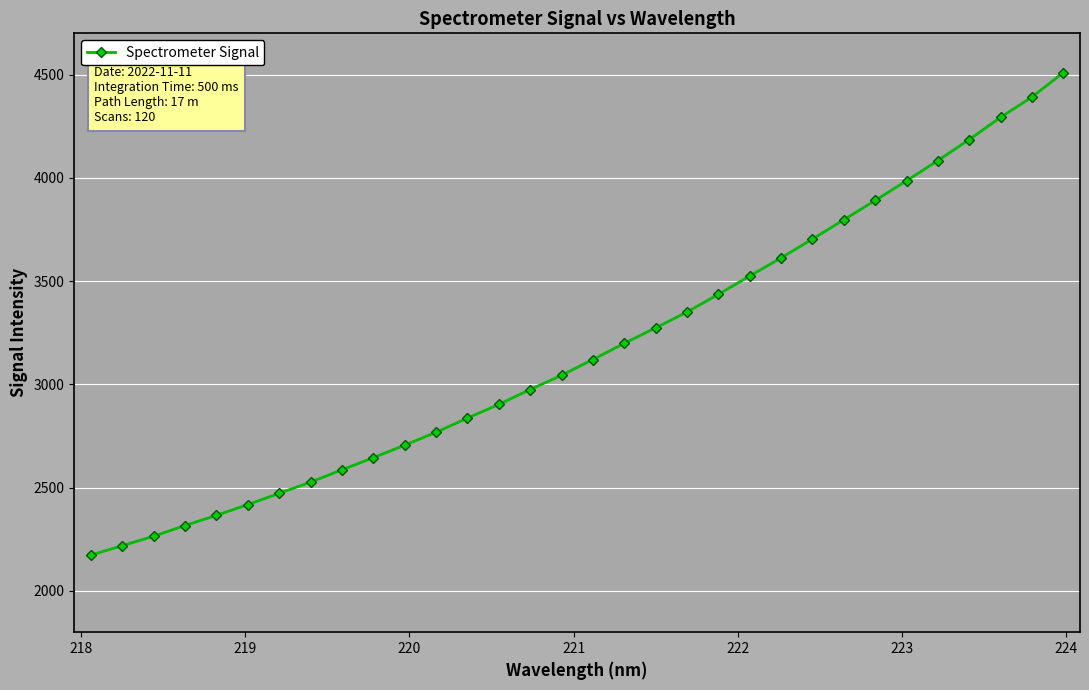

What is the average value?

3174.3